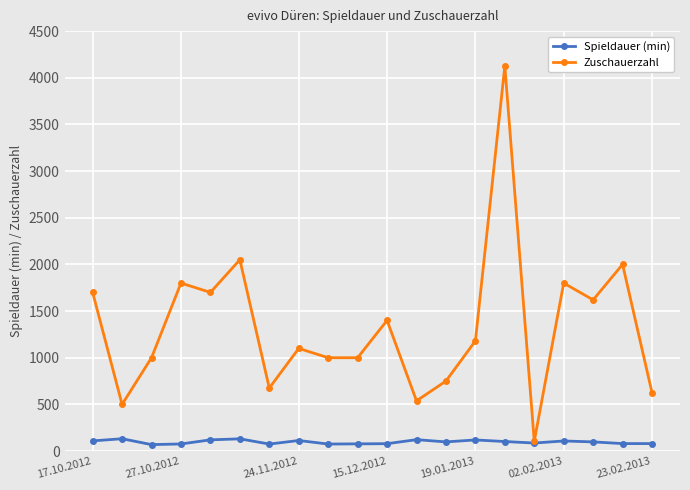

Which series has the widest spread of values?

Zuschauerzahl